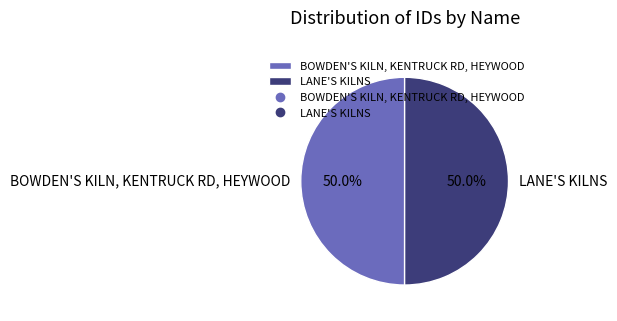

What is the ratio of the value at LANE'S KILNS to the value at BOWDEN'S KILN, KENTRUCK RD, HEYWOOD?

1.0